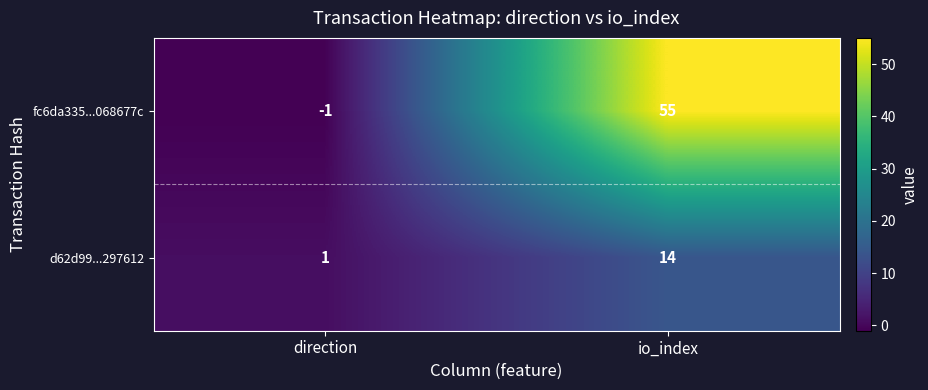

What is the difference between the highest and lowest values at direction?

2